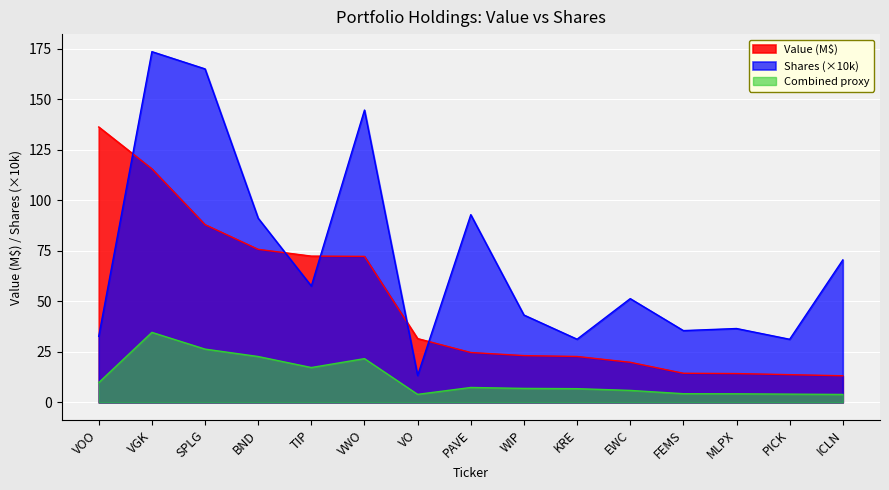

What is the sum of all values?

737.7